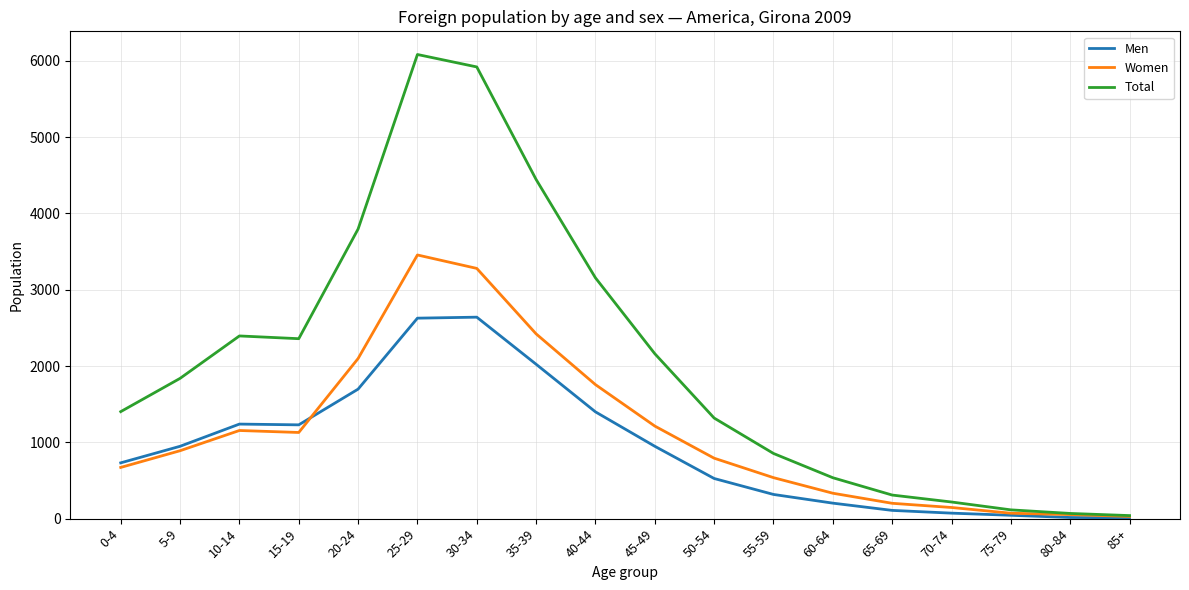

In Women, how many points are lower than both neighbors (excluding endpoints)?

1